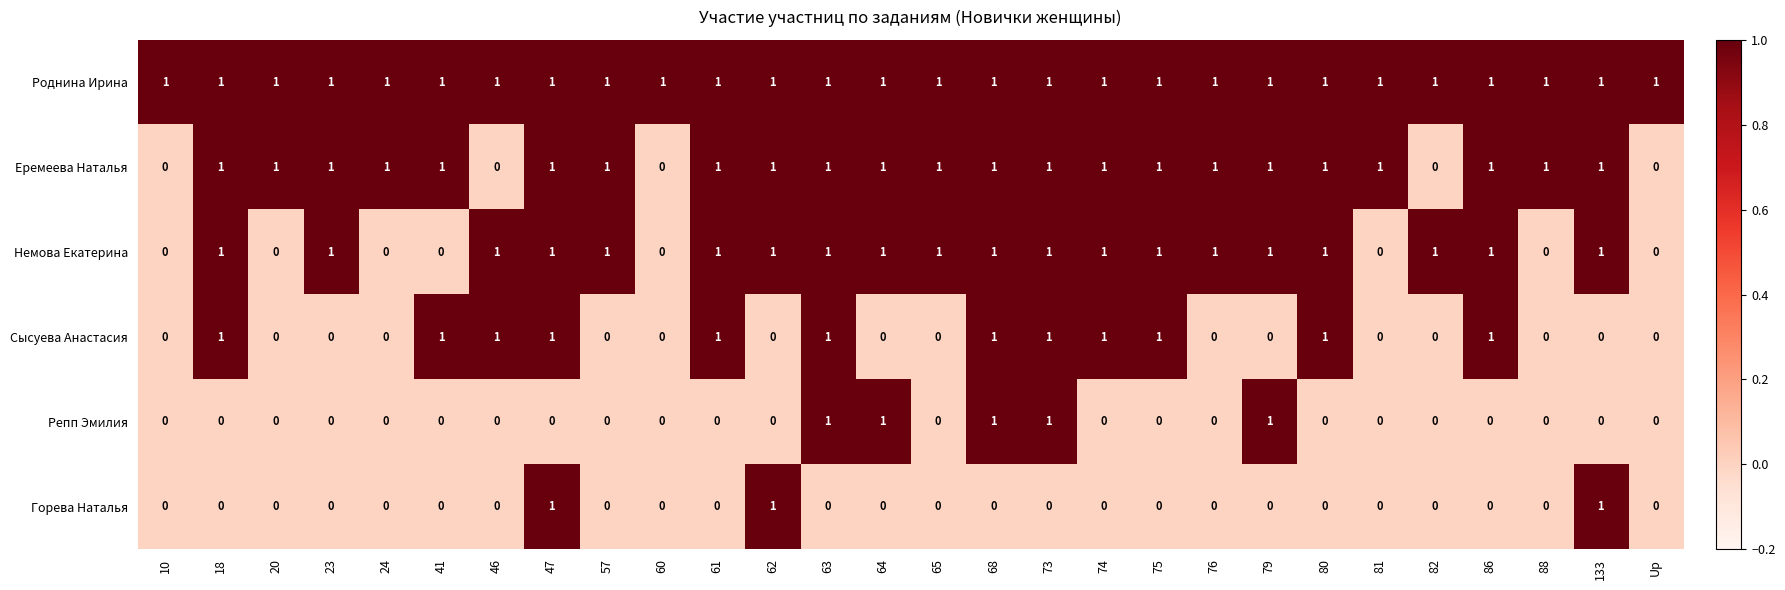

The value of Роднина Ирина at 79 is 1. True or false?

True